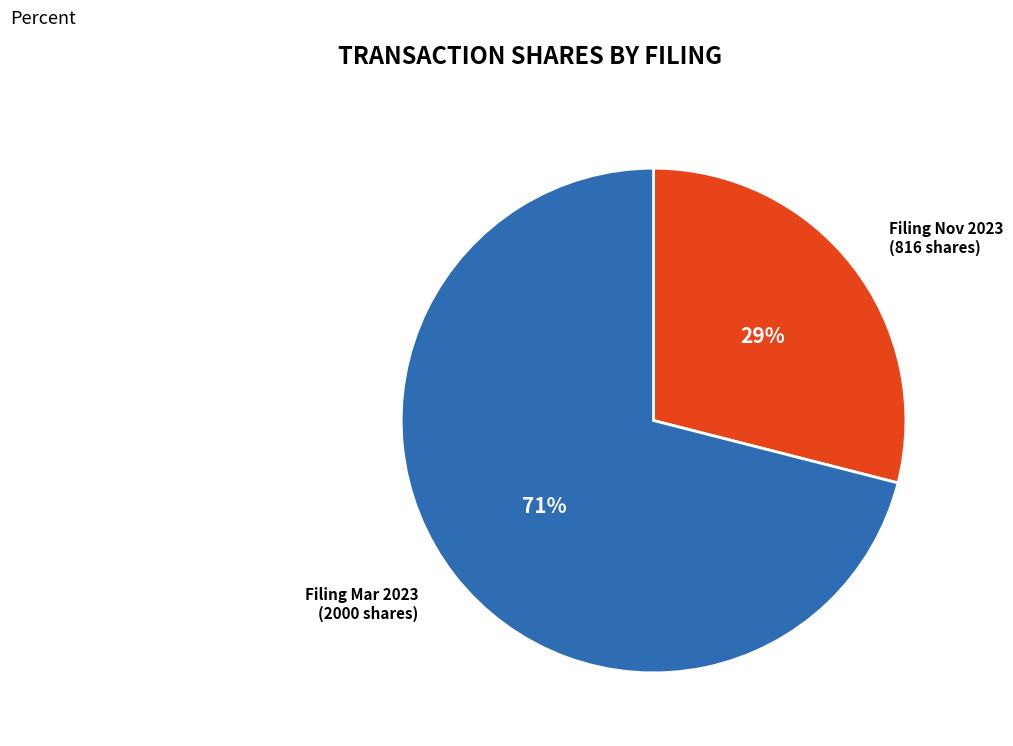

How many segments does this pie chart have?

2